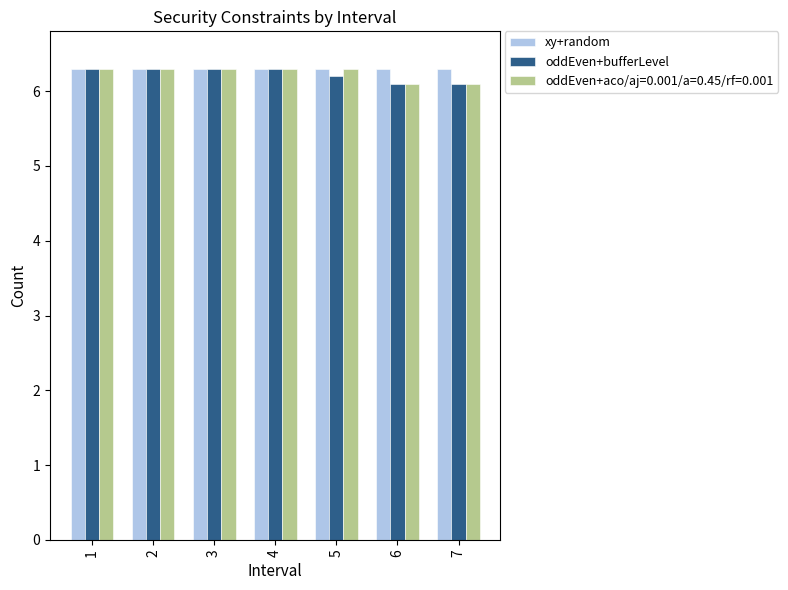

What is the difference between the oddEven+bufferLevel values at 5 and 6?

0.1